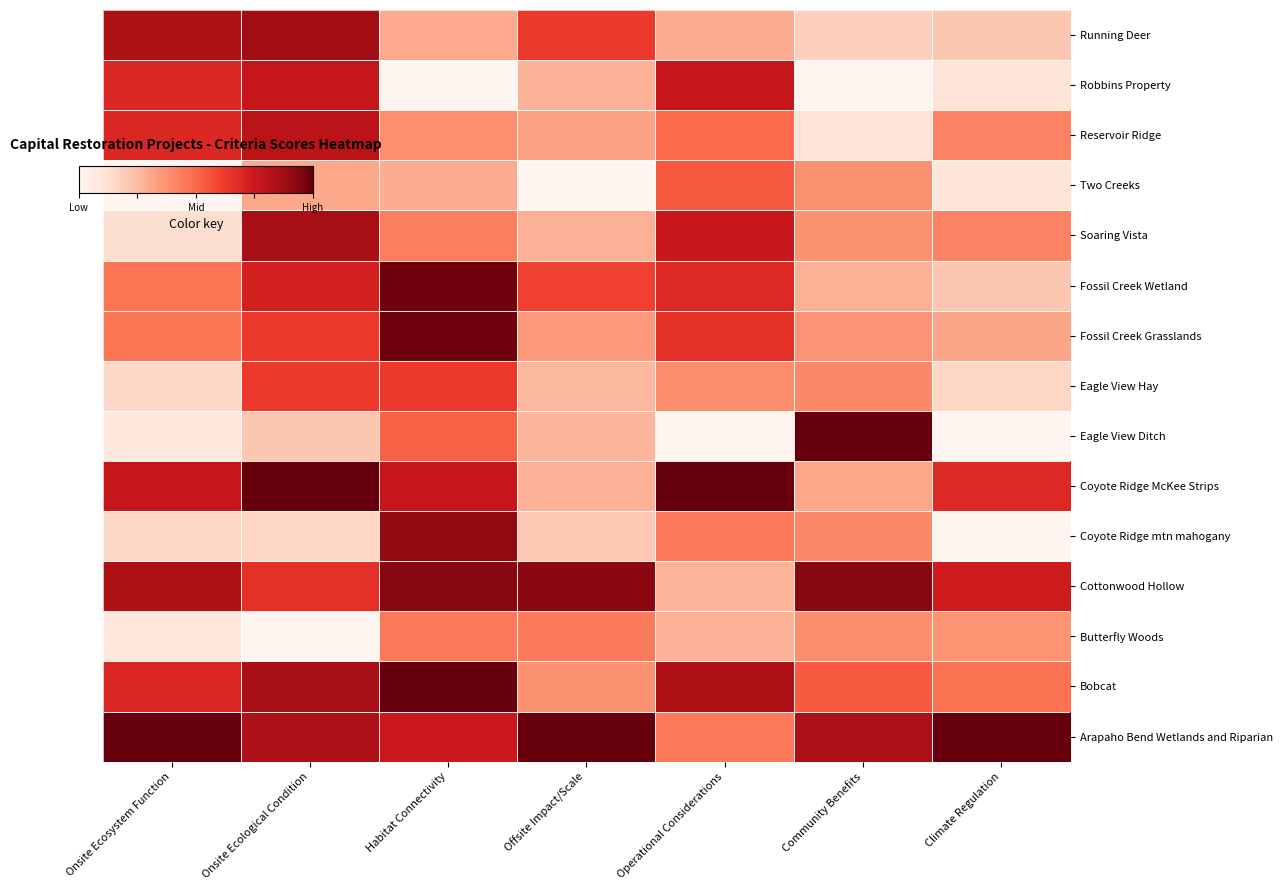

What is the spread (max minus min) of values at Operational Considerations?

1.0